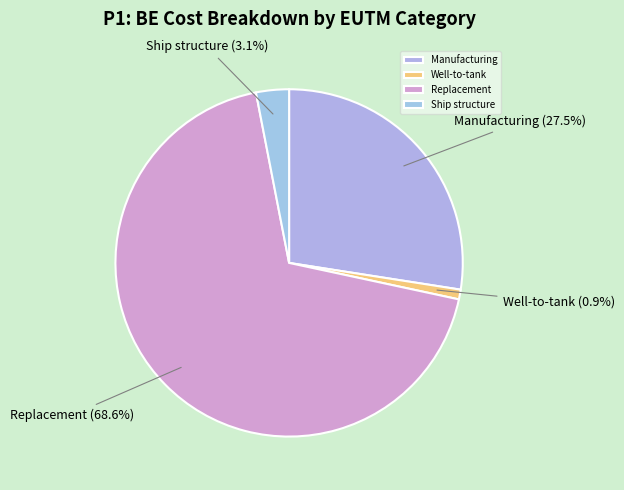

What is the smallest slice in the pie chart?

Well-to-tank